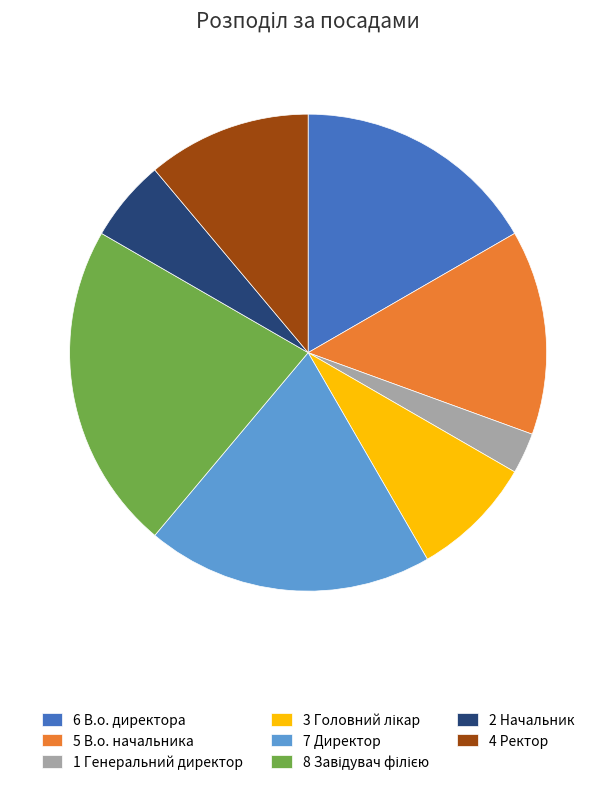

Count the number of slices in the pie.

8